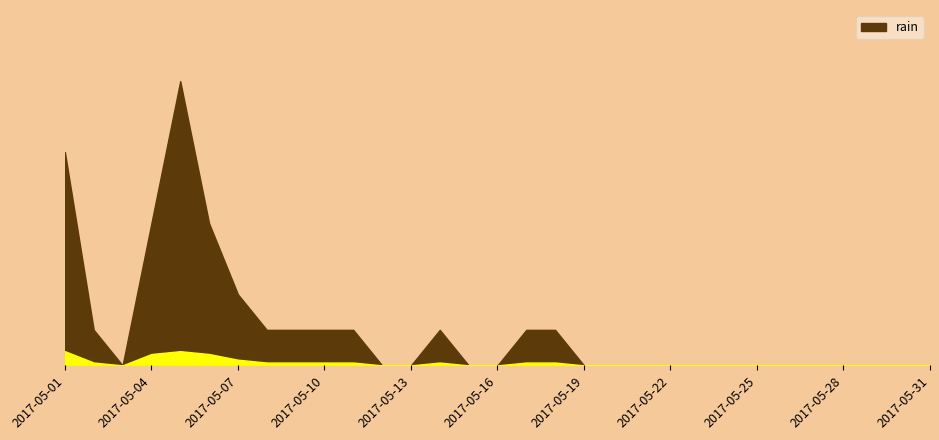

What is the difference between the second highest and second lowest values?

1.2